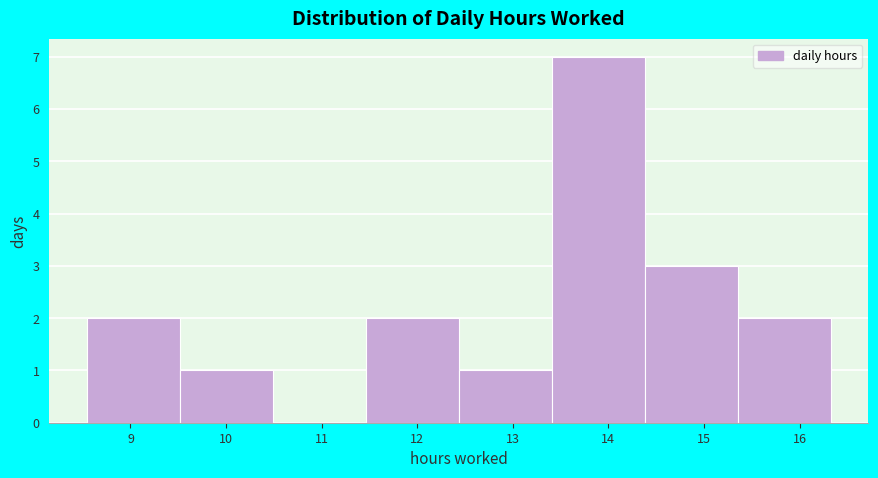

Reading left to right, list every bar in this chart as the range it spans on the x-axis followed by its height. Neither the bar edges nor the heights are printed on the chart, so give them approximately, as read against the axes.

8.5 to 9.5: 2
9.5 to 10.5: 1
10.5 to 11.5: 0
11.5 to 12.4: 2
12.4 to 13.4: 1
13.4 to 14.4: 7
14.4 to 15.4: 3
15.4 to 16.3: 2